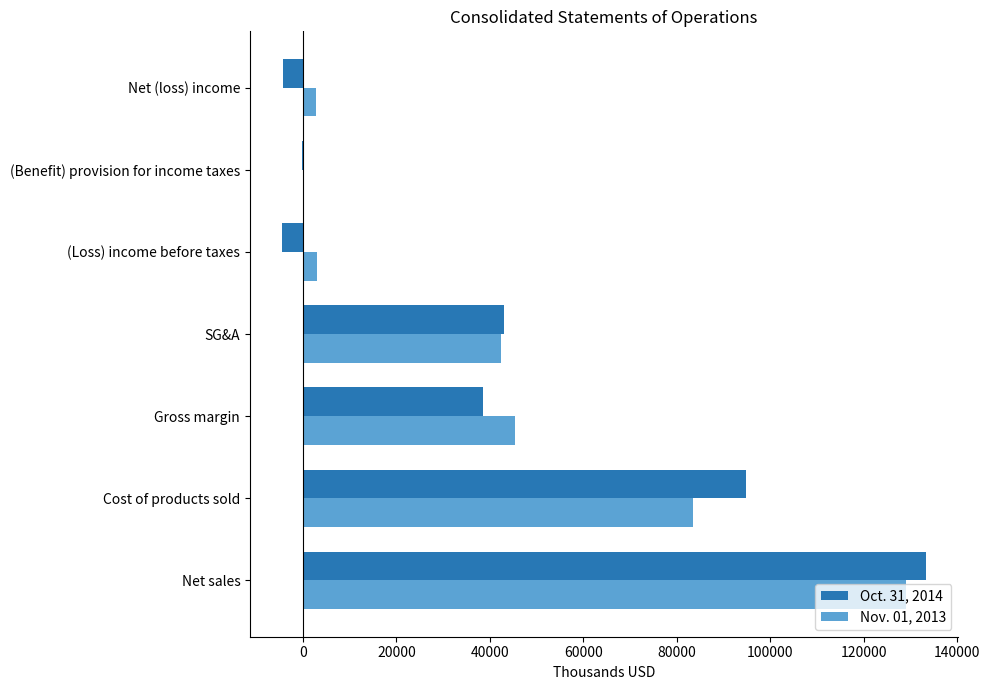

Is the value of Oct. 31, 2014 at Gross margin greater than the value of Nov. 01, 2013 at Cost of products sold?

No